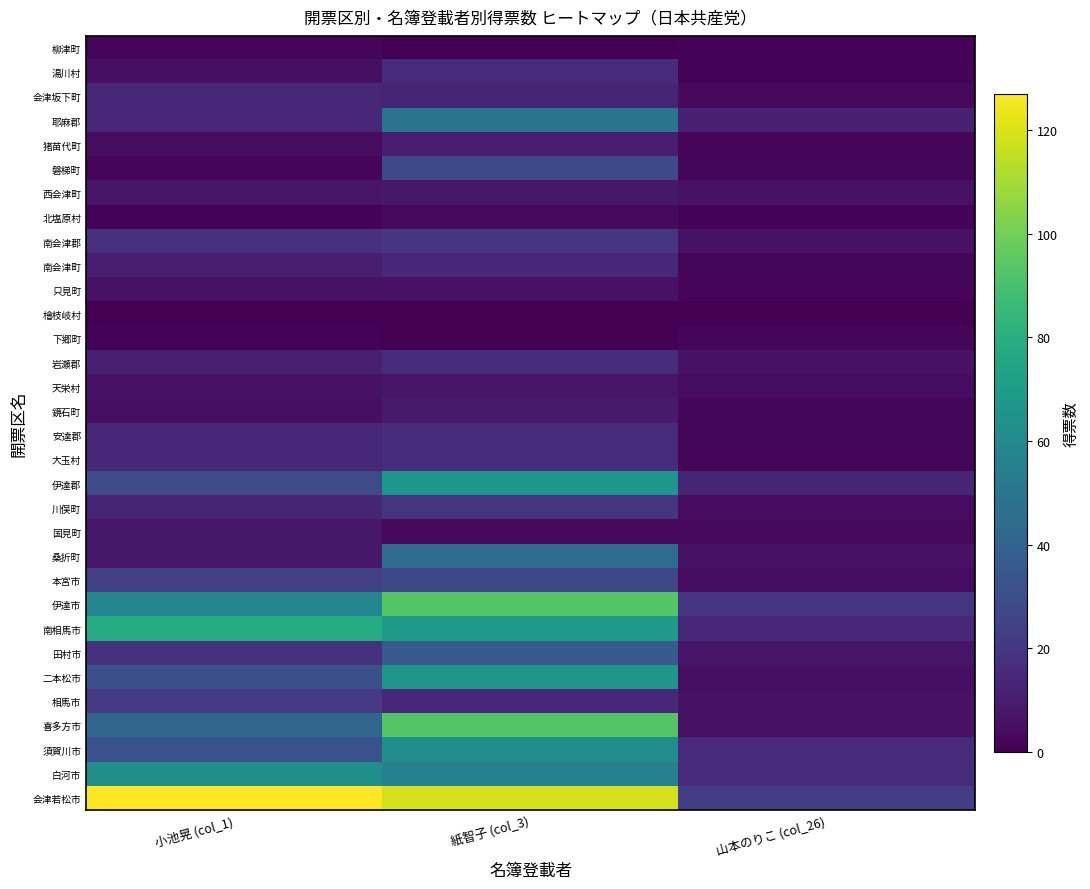

What is the total value across all series at 小池晃 (col_1)?

686.0